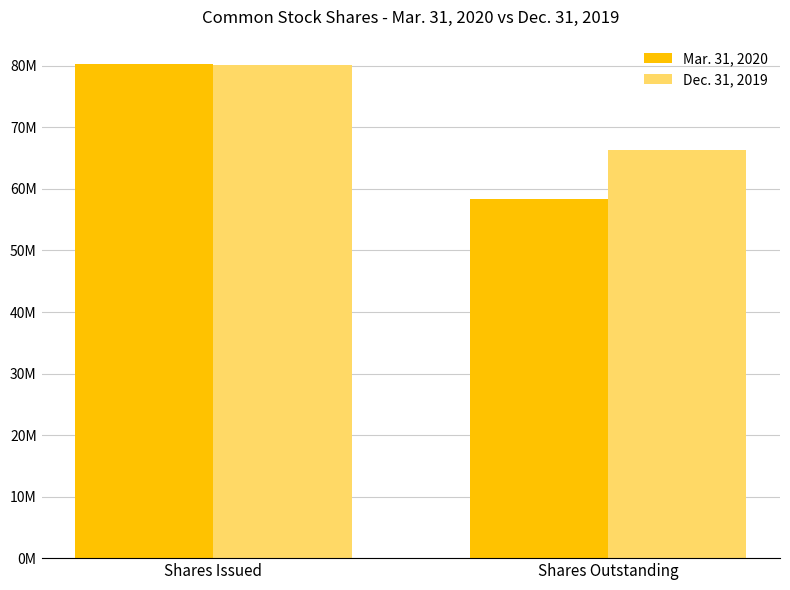

What is the spread (max minus min) of values at Shares Issued?

152362